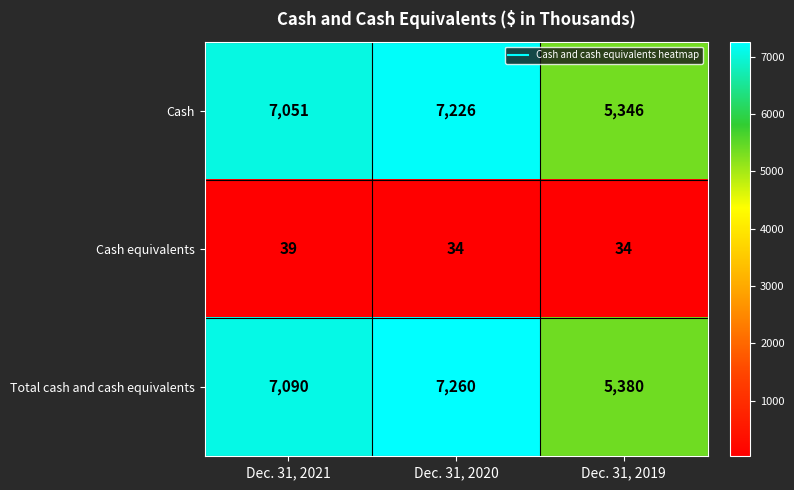

What is the spread (max minus min) of values at Dec. 31, 2019?

5346